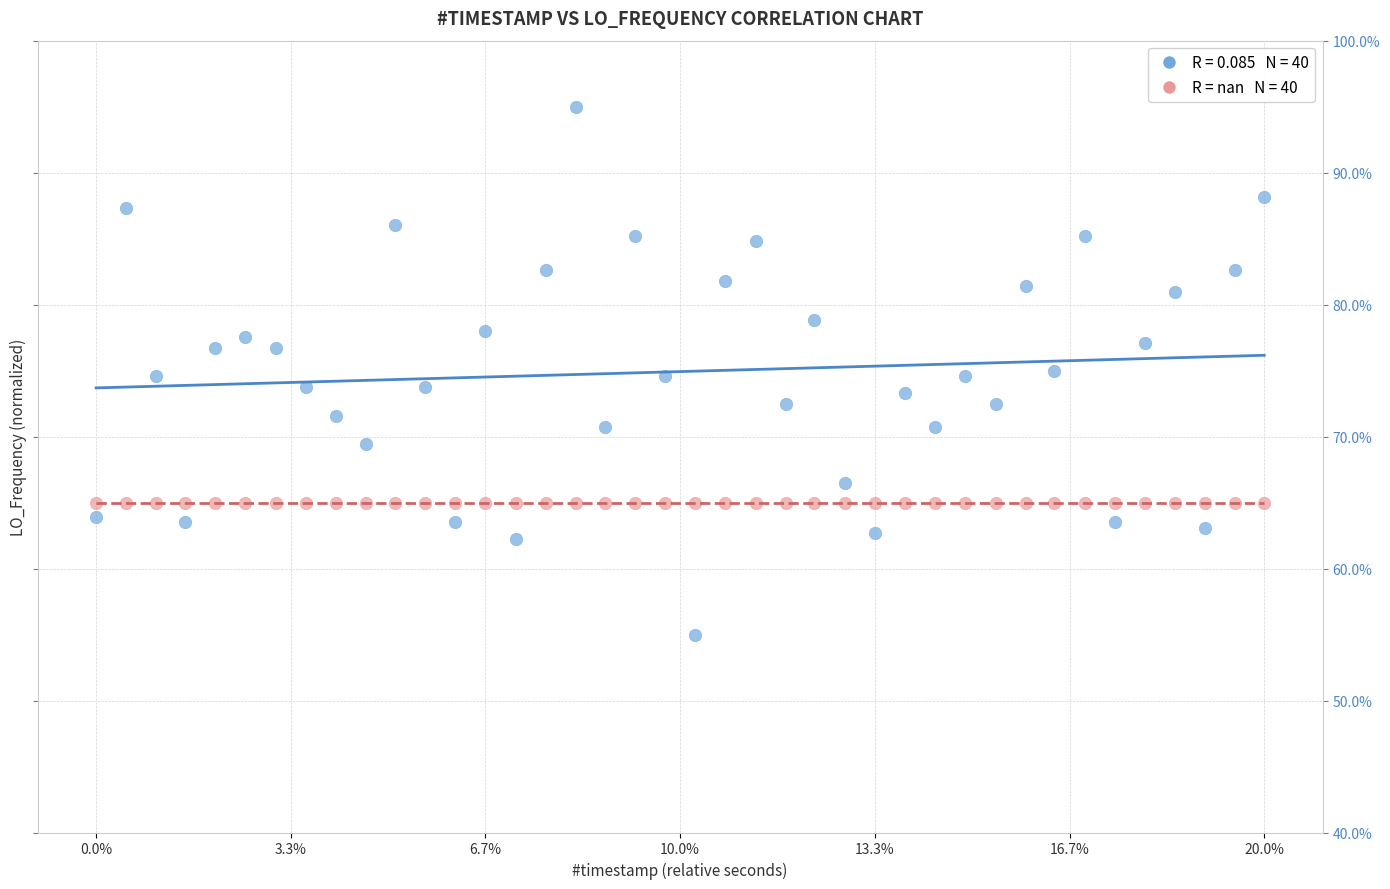

Count the number of points in this scatter plot.

80